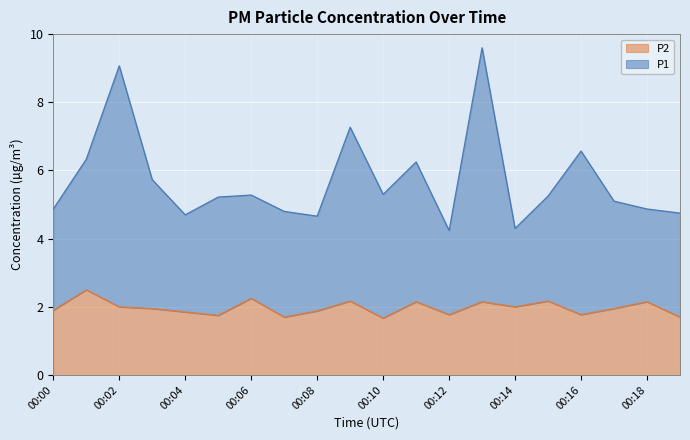

What is the value of the P2 point at the 8th from the left?

1.7